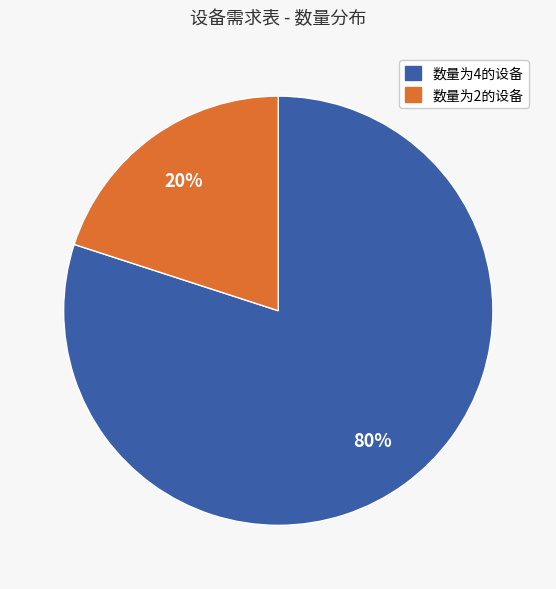

How many segments does this pie chart have?

2